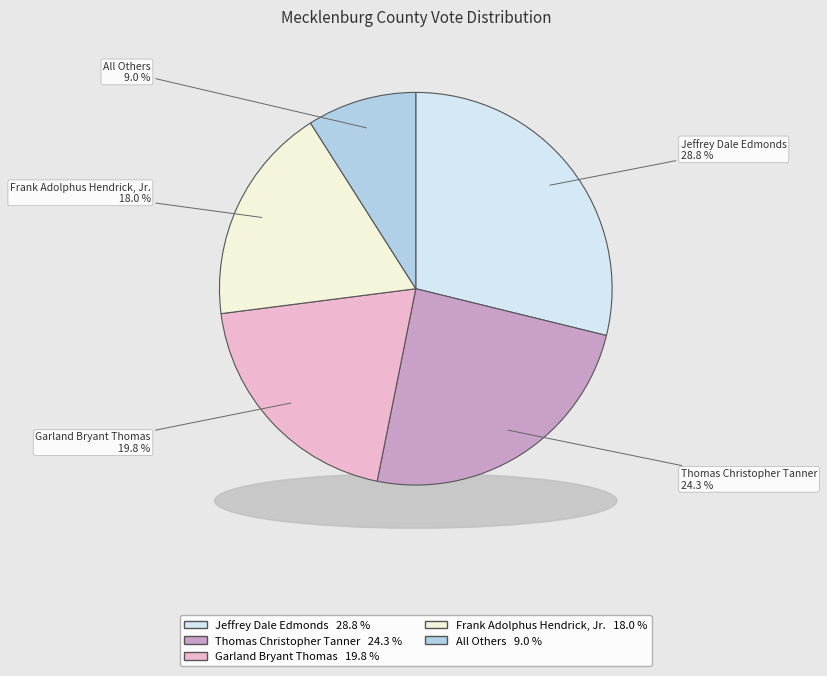

What percentage is the Garland Bryant Thomas slice, to the nearest percent?

20%